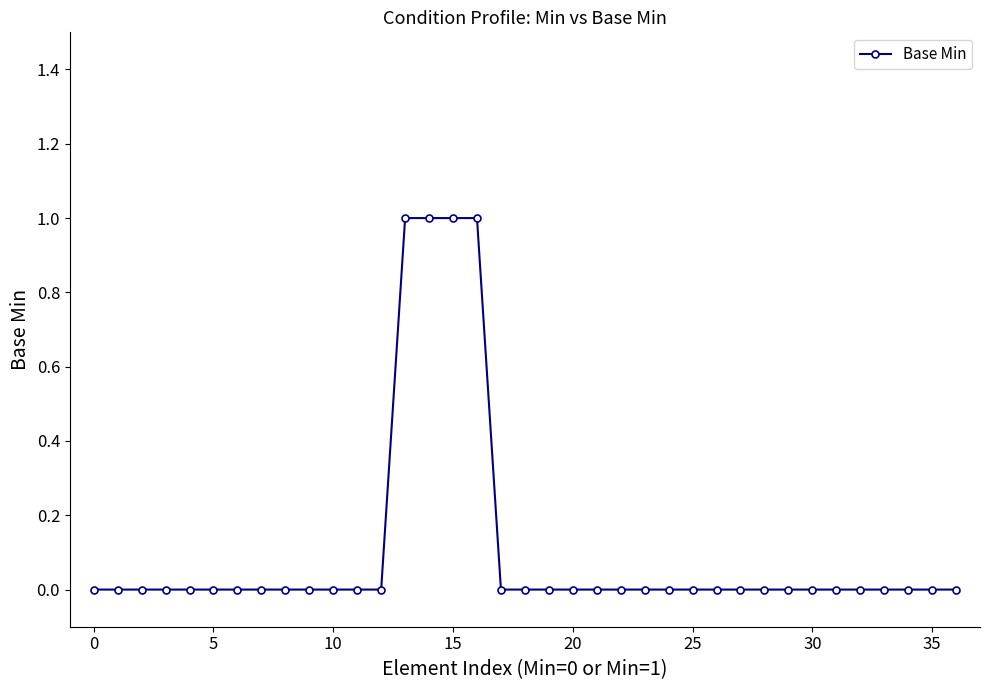

How many values are between 0 and 1?

37